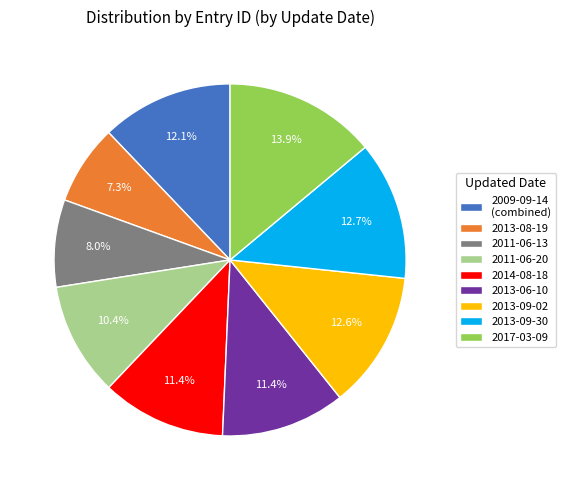

To the nearest percent, what portion does 2013-08-19 represent?

7%